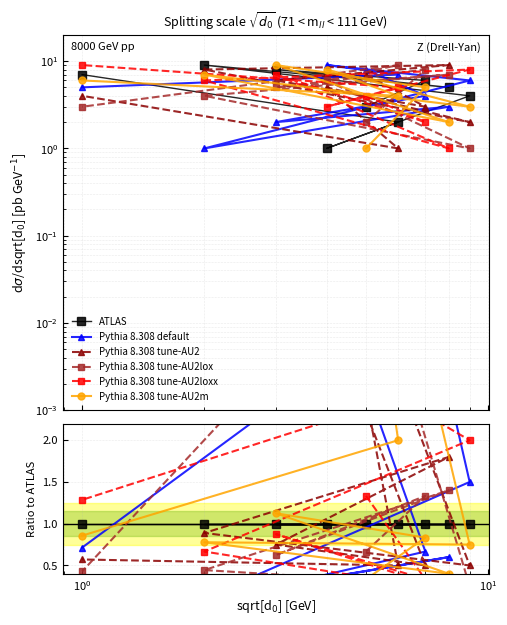

Is the value of Pythia 8.308 tune-AU2loxx at 6 greater than the value of ATLAS at $\mathdefault{10^{-2}}$?

Yes